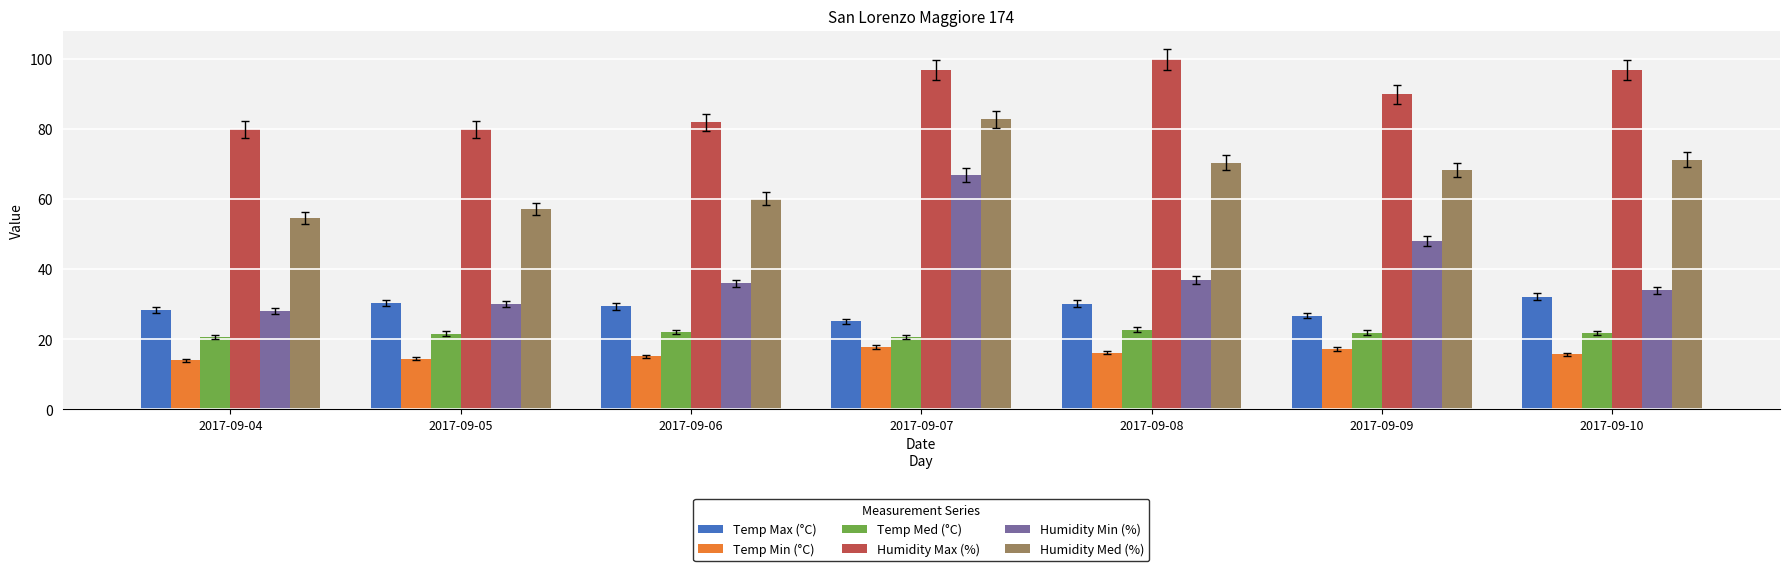

What is the total value across all series at 2017-09-07?

310.4